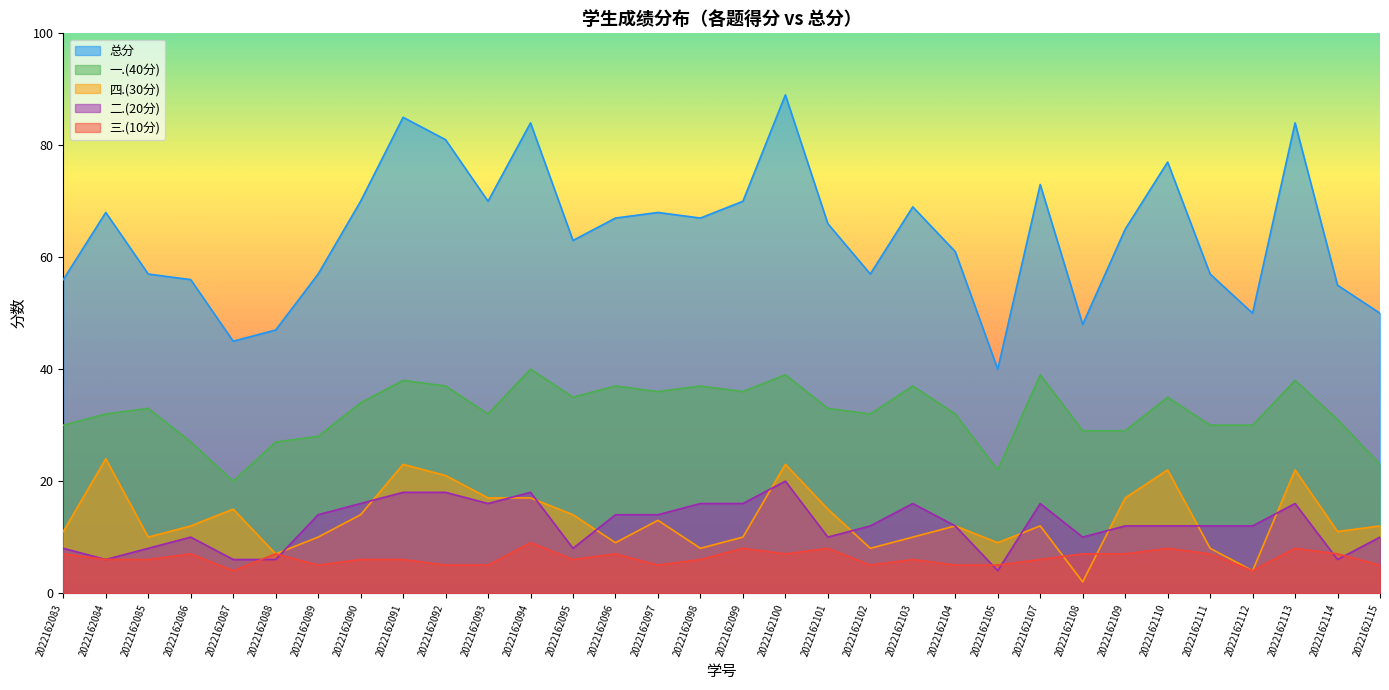

How many values in the 四.(30分) series are below 12?

14